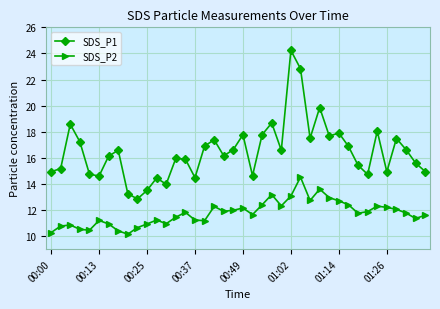

Rank the series by their maximum value, from lowest to highest.

SDS_P2, SDS_P1